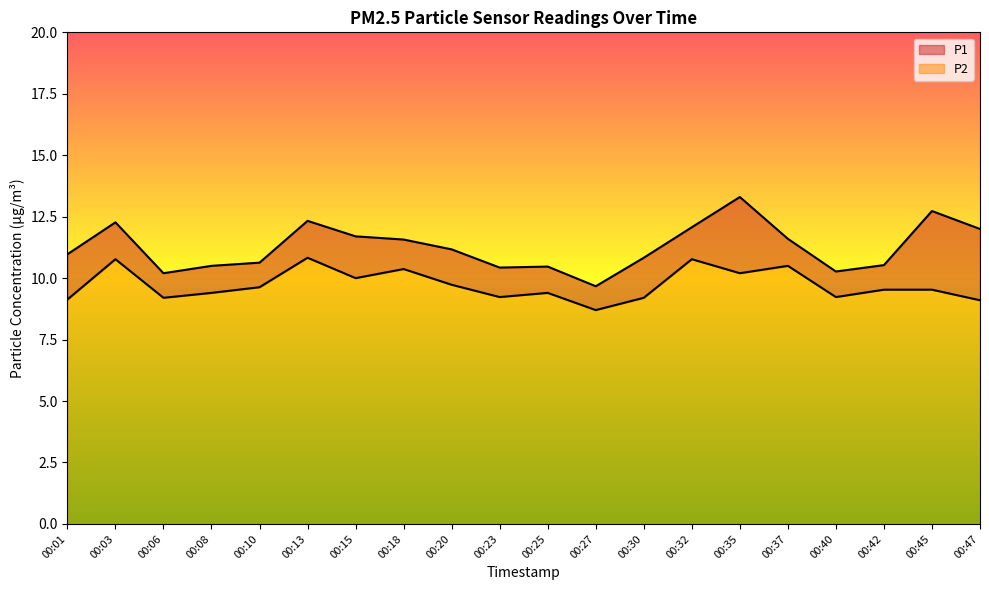

Reading left to right, extract all data points from this chart.

P1: 00:01=11.0	00:03=12.3	00:06=10.2	00:08=10.5	00:10=10.6	00:13=12.3	00:15=11.7	00:18=11.6	00:20=11.2	00:23=10.4	00:25=10.5	00:27=9.7	00:30=10.8	00:32=12.1	00:35=13.3	00:37=11.6	00:40=10.3	00:42=10.5	00:45=12.7	00:47=12.0
P2: 00:01=9.1	00:03=10.8	00:06=9.2	00:08=9.4	00:10=9.6	00:13=10.8	00:15=10.0	00:18=10.4	00:20=9.7	00:23=9.2	00:25=9.4	00:27=8.7	00:30=9.2	00:32=10.8	00:35=10.2	00:37=10.5	00:40=9.2	00:42=9.5	00:45=9.5	00:47=9.1